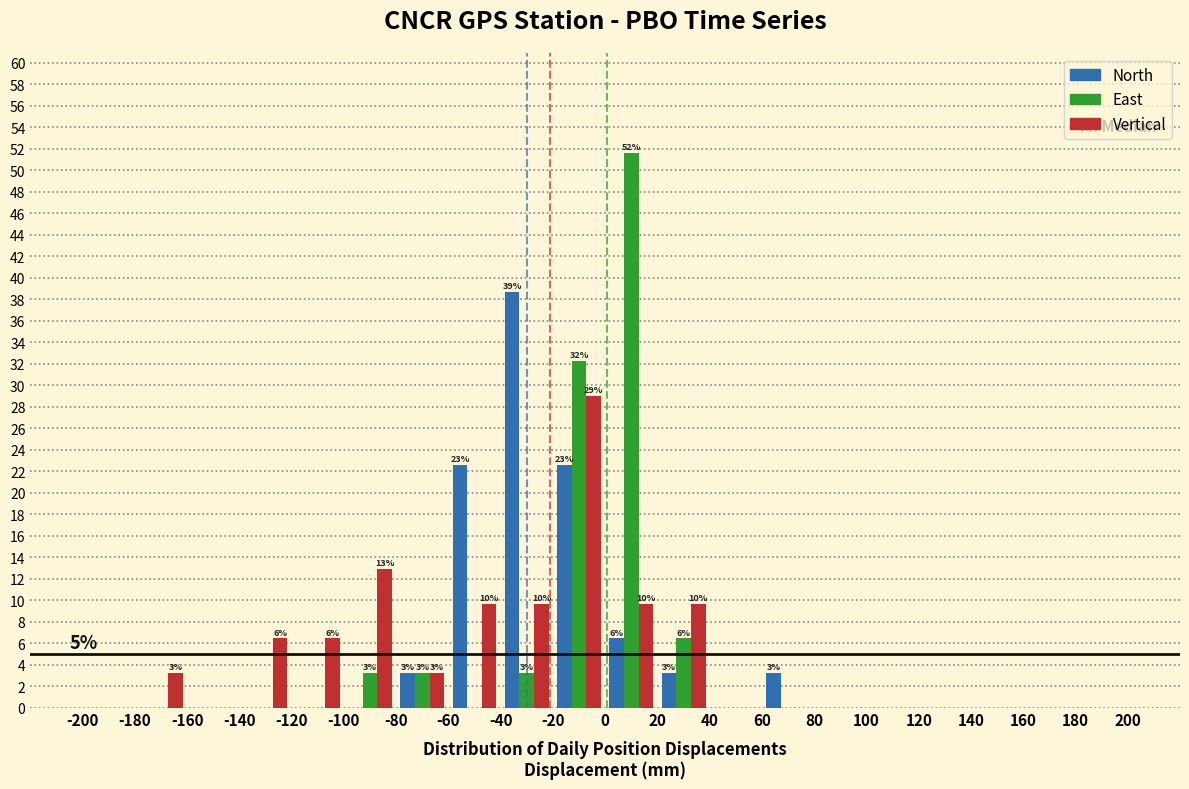

In the Vertical series, which range on the x-axis has the tallest bar?

-20 to 0